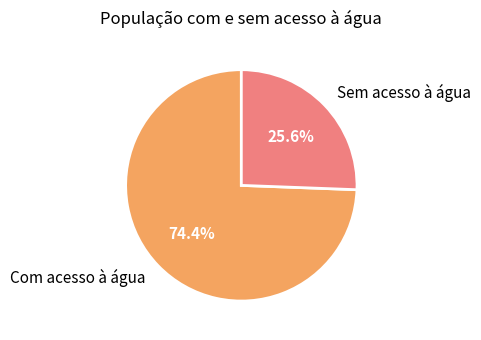

What is the ratio of the value at Com acesso à água to the value at Sem acesso à água?

2.9